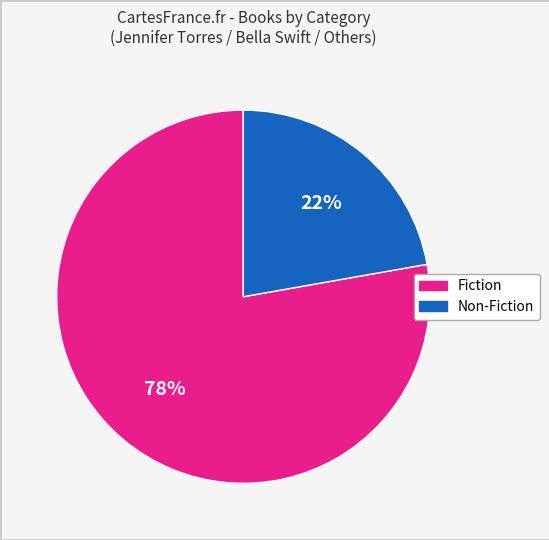

To the nearest percent, what is the average slice percentage?

50%